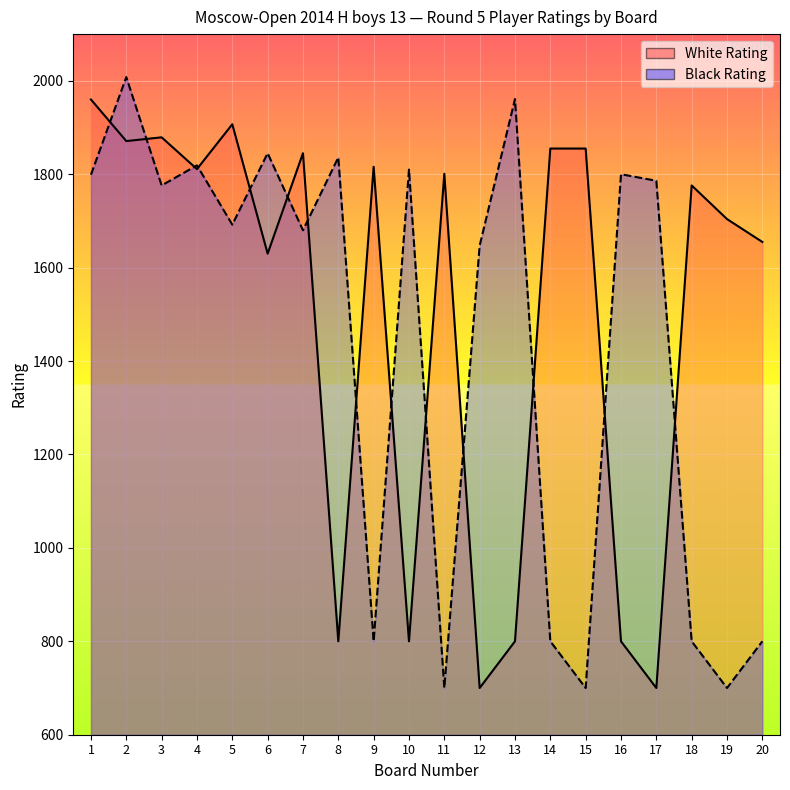

What is the difference between the White Rating values at 13 and 4?

1011